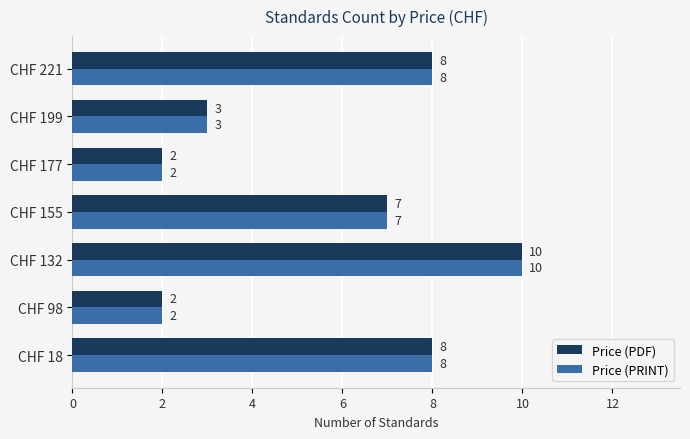

At which category is the sum across all series the highest?

CHF 132